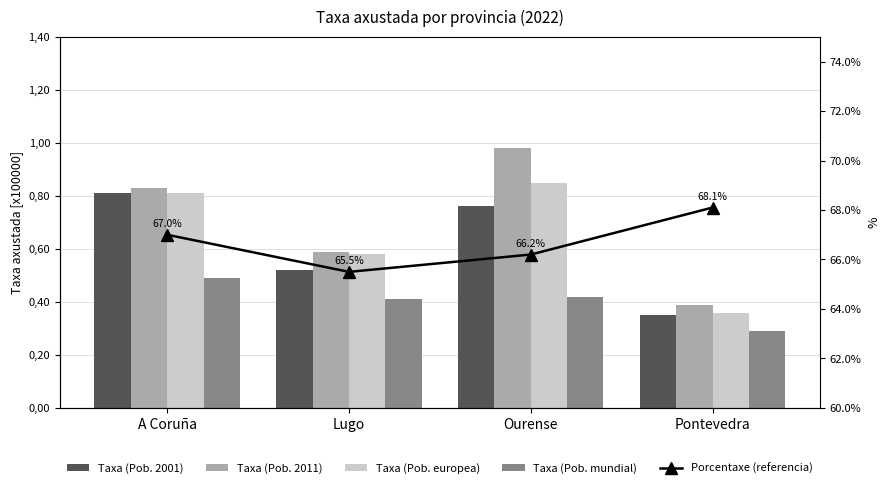

The value of Taxa (Pob. europea) at Lugo is 0.3. True or false?

False